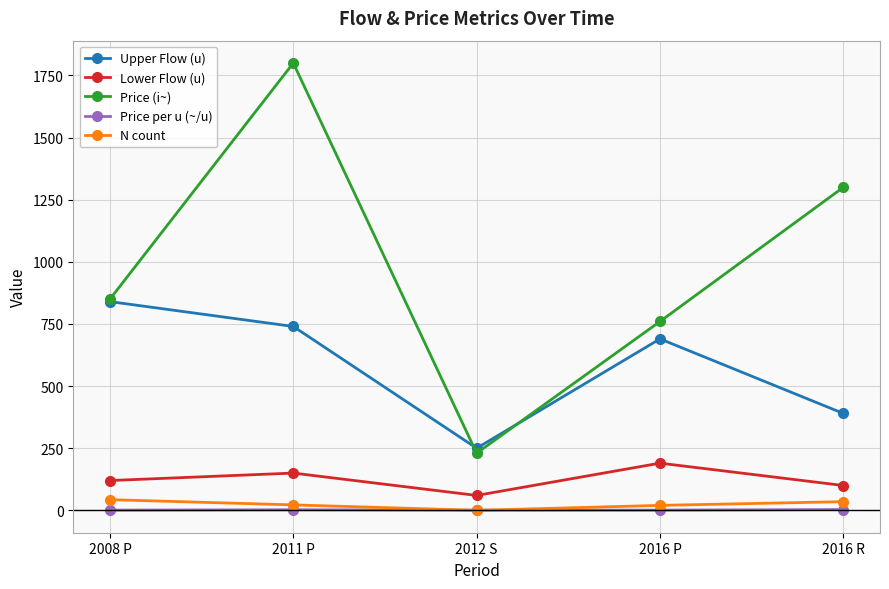

True or false: Upper Flow (u) and Lower Flow (u) cross at least once.

False